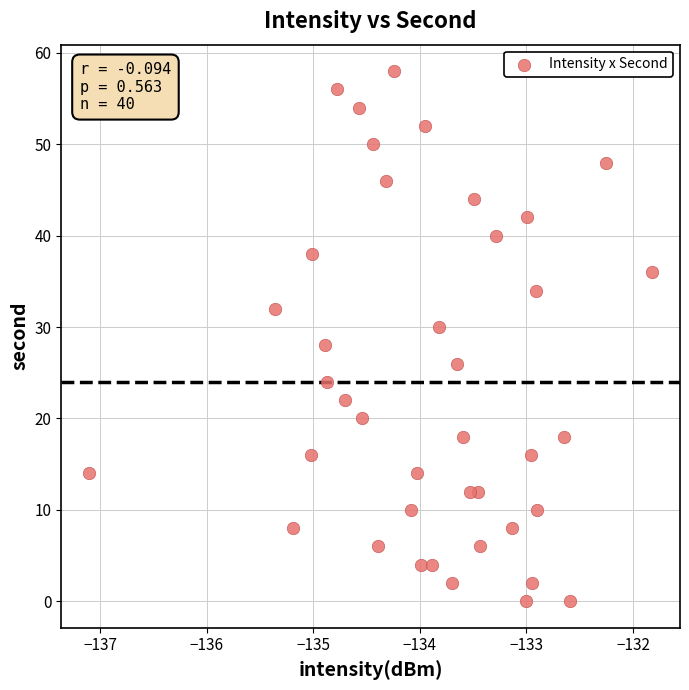

What is the range of Y values (max minus min)?

58